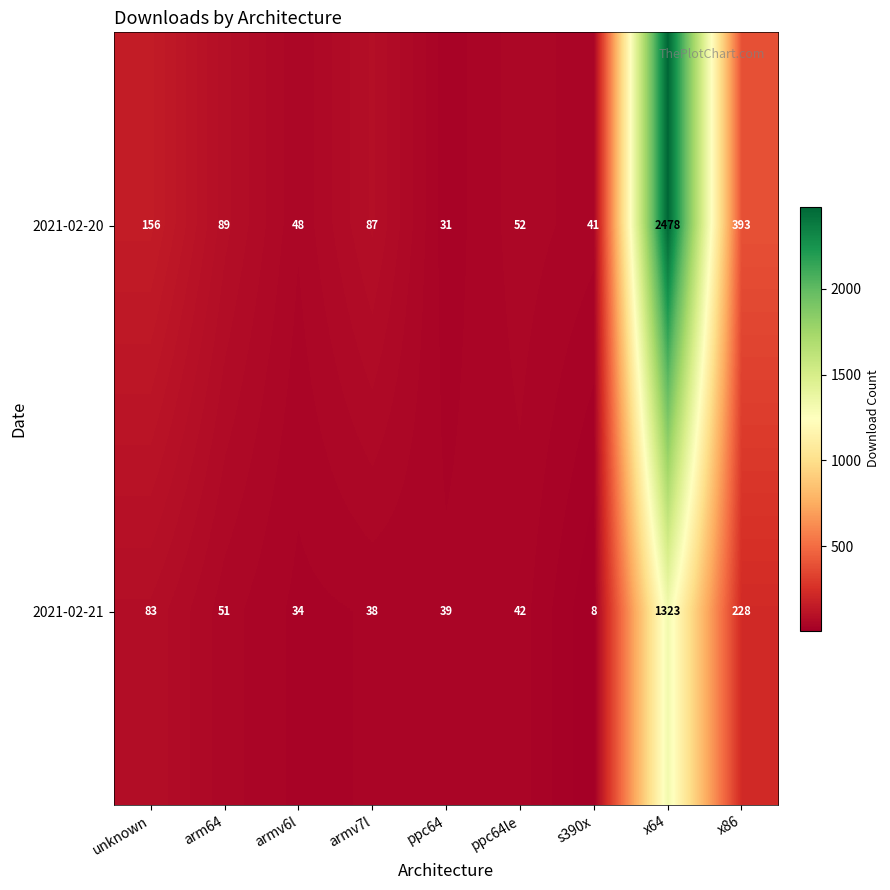

Rank the series by their average value, from lowest to highest.

2021-02-21, 2021-02-20